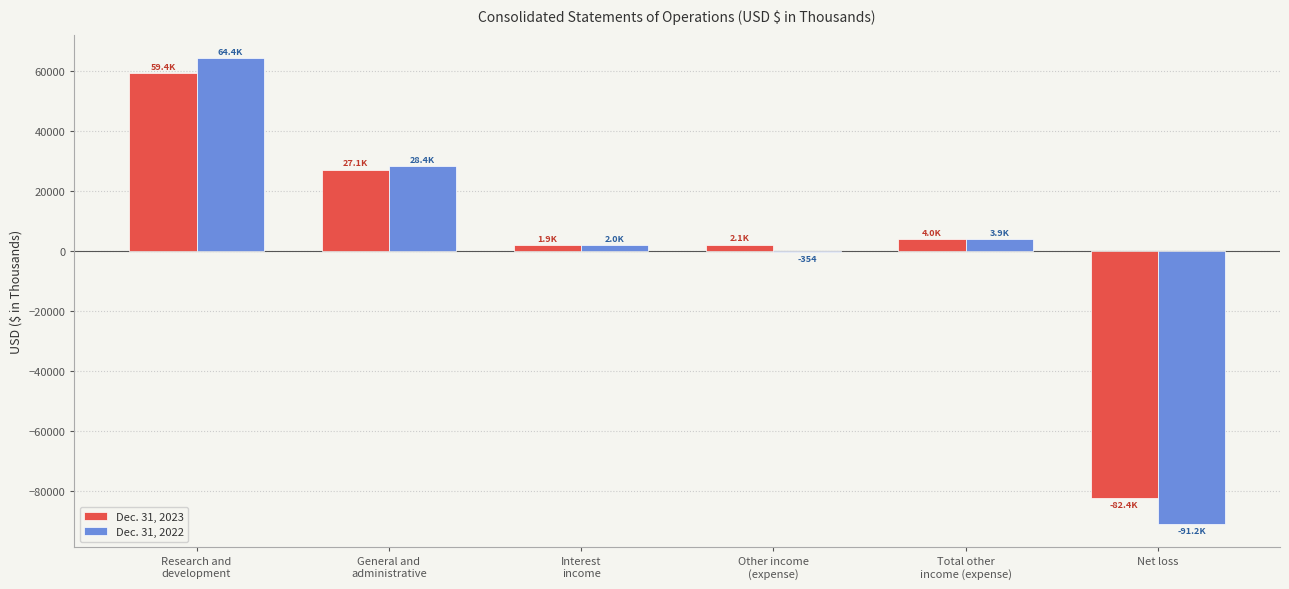

The Dec. 31, 2022 series shows 3909 at Total other
income (expense). True or false?

True